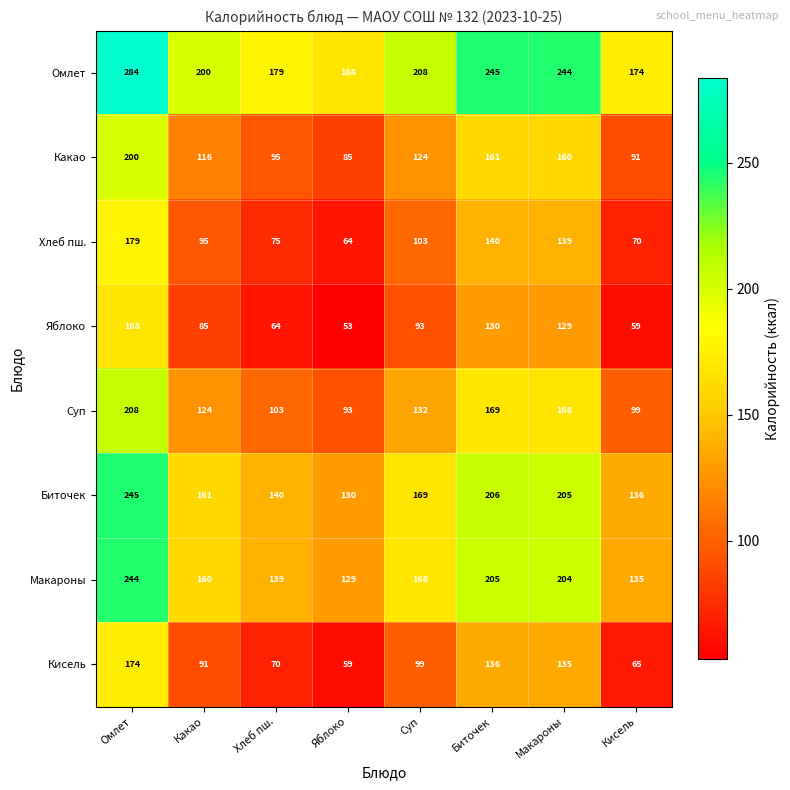

What is the approximate value of Какао at Хлеб пш., to the nearest 5?

95